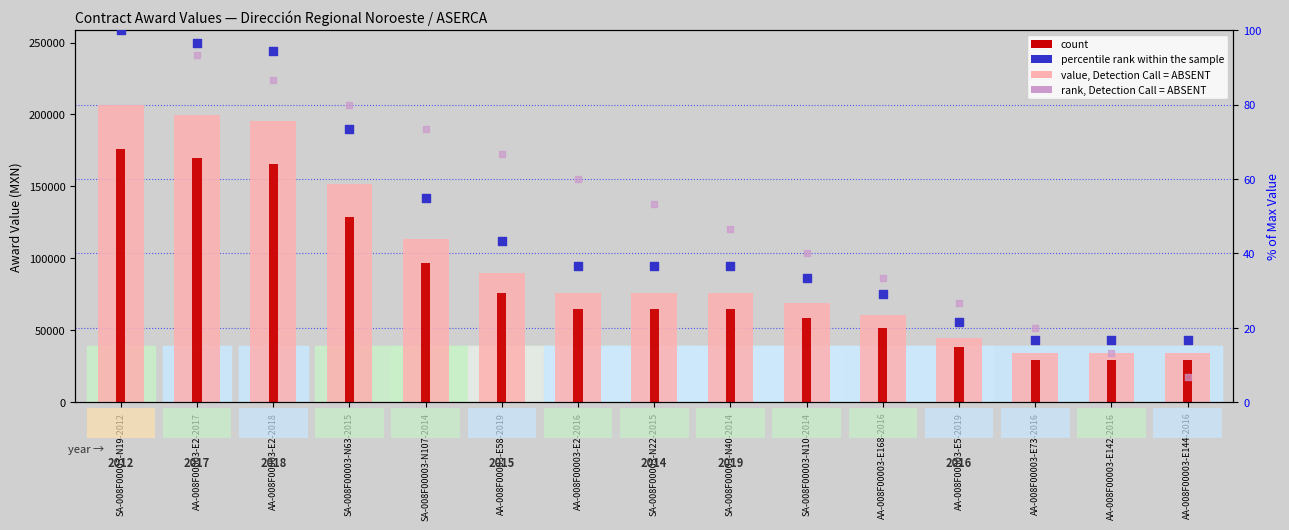

Which series has the widest spread of Y values?

value, Detection Call = ABSENT